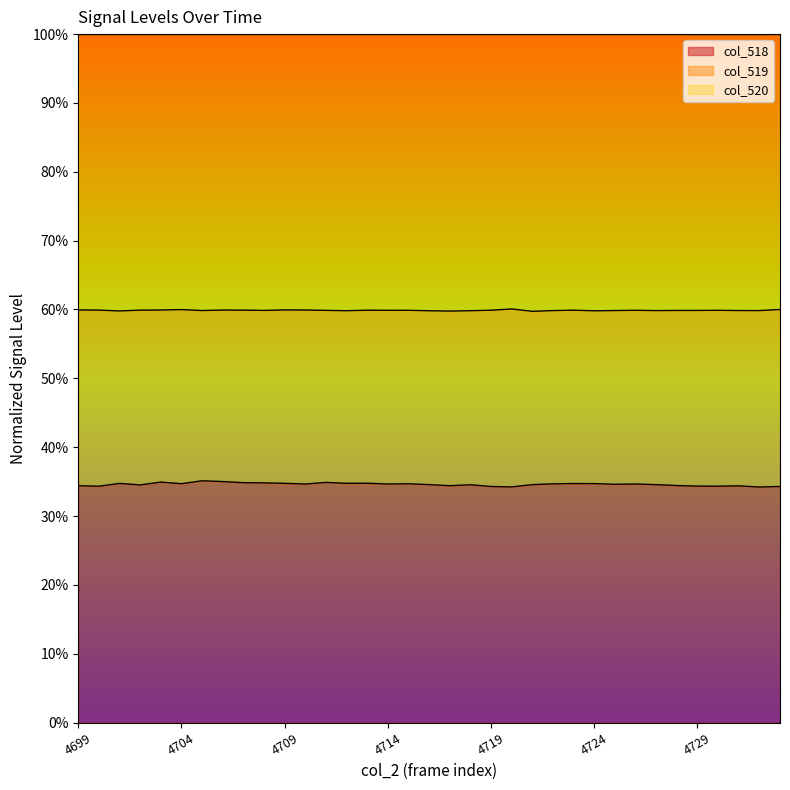

What is the sum of the col_518 values at 4712 and 4714?

0.7